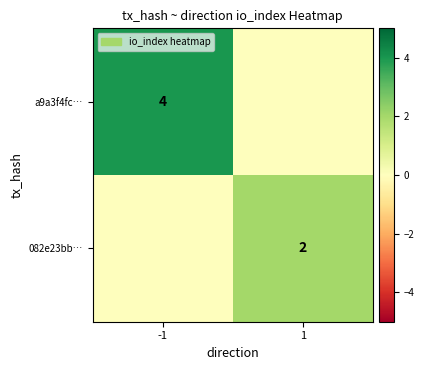

The value of a9a3f4fc… at -1 is 2. True or false?

False